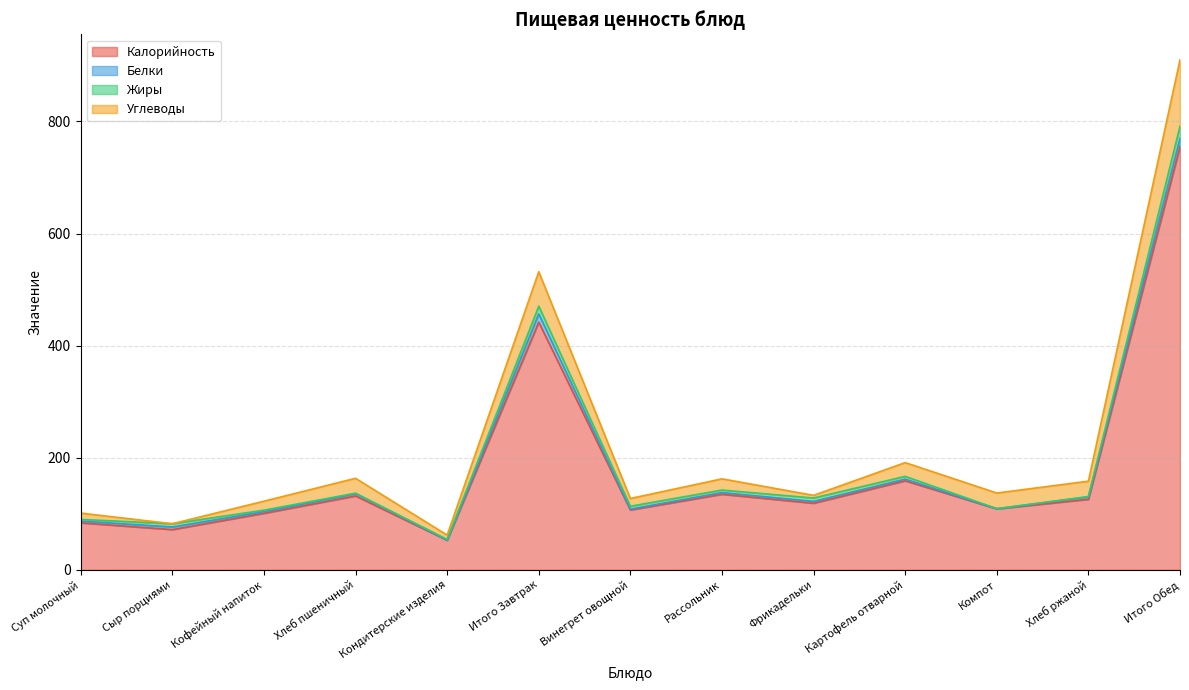

True or false: Калорийность and Белки intersect in this chart.

False